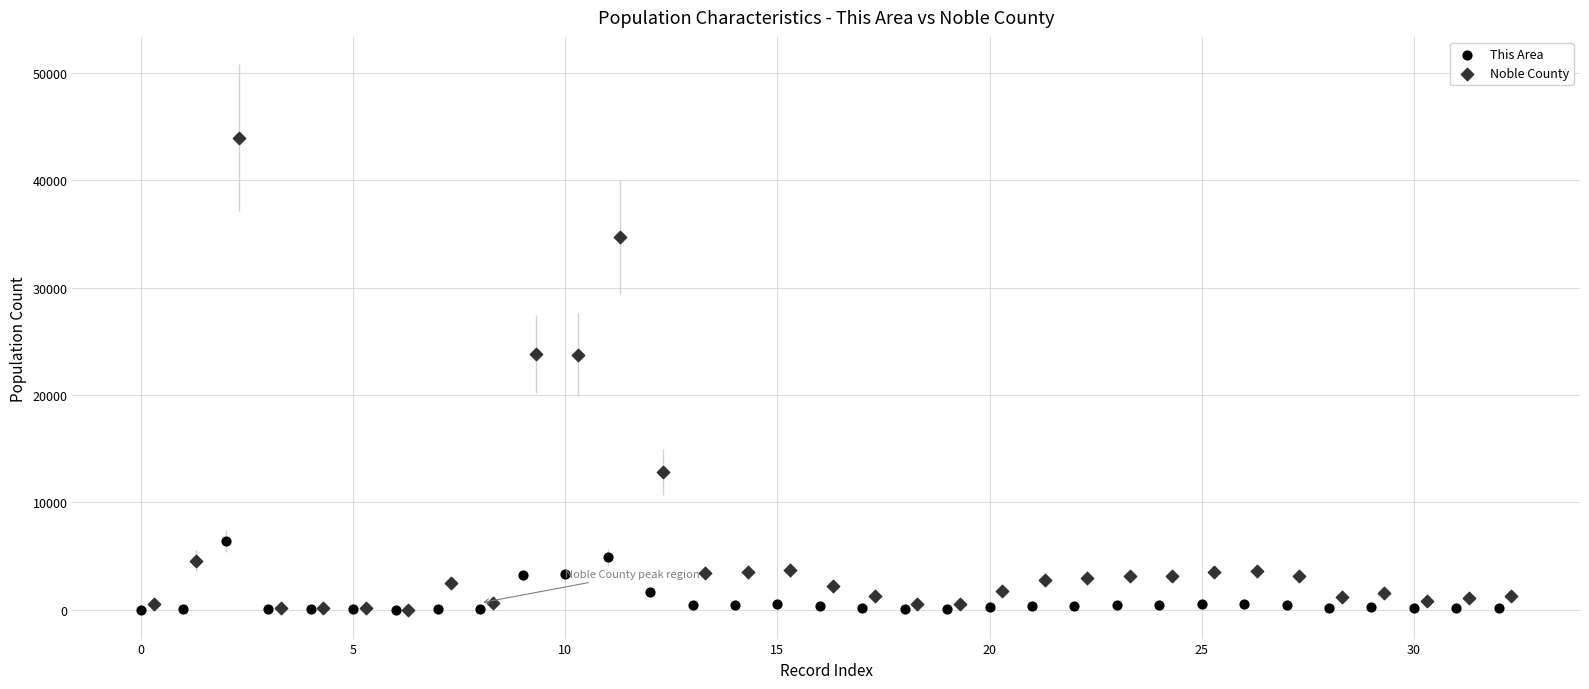

Which series has the largest Y range (max minus min)?

Noble County